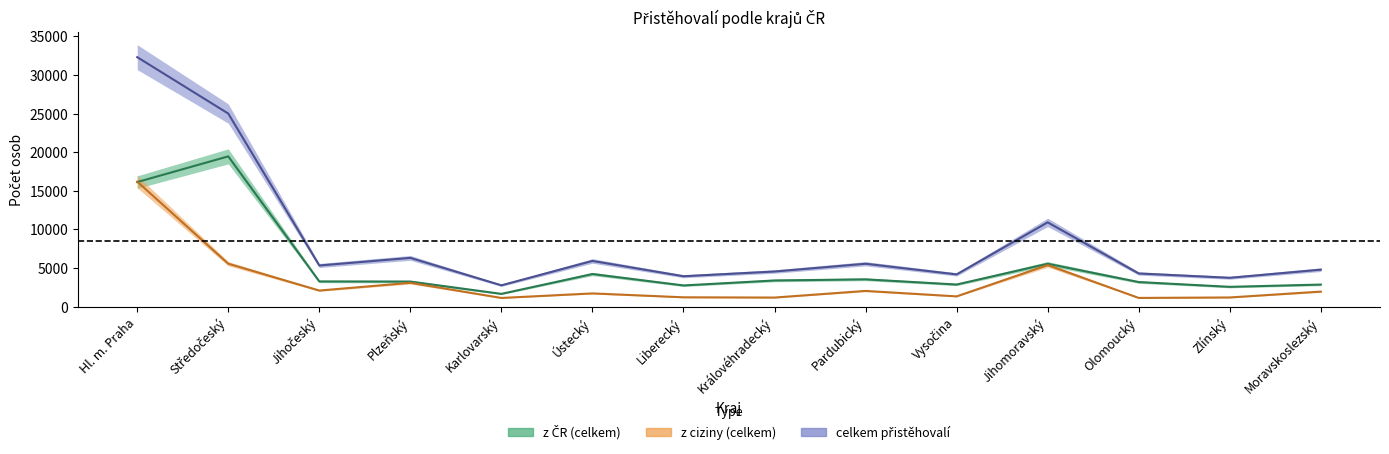

How many distinct data groups are displayed?

3